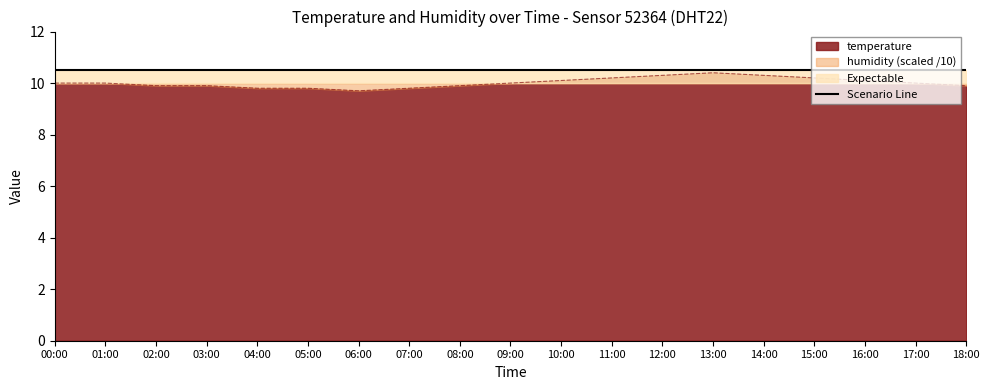

Rank the categories by value from lowest to highest.

06:00, 04:00, 05:00, 07:00, 02:00, 03:00, 08:00, 18:00, 00:00, 01:00, 09:00, 17:00, 10:00, 16:00, 11:00, 15:00, 12:00, 14:00, 13:00